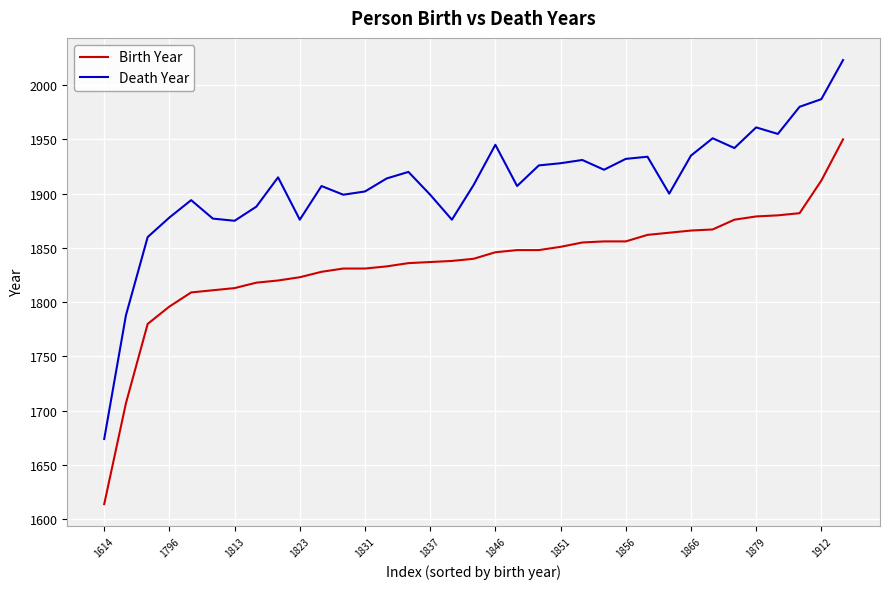

True or false: Death Year and Birth Year cross at least once.

False